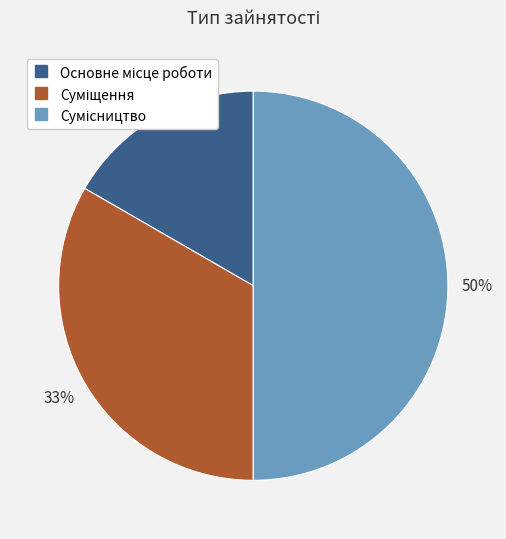

To the nearest percent, what is the average slice percentage?

33%